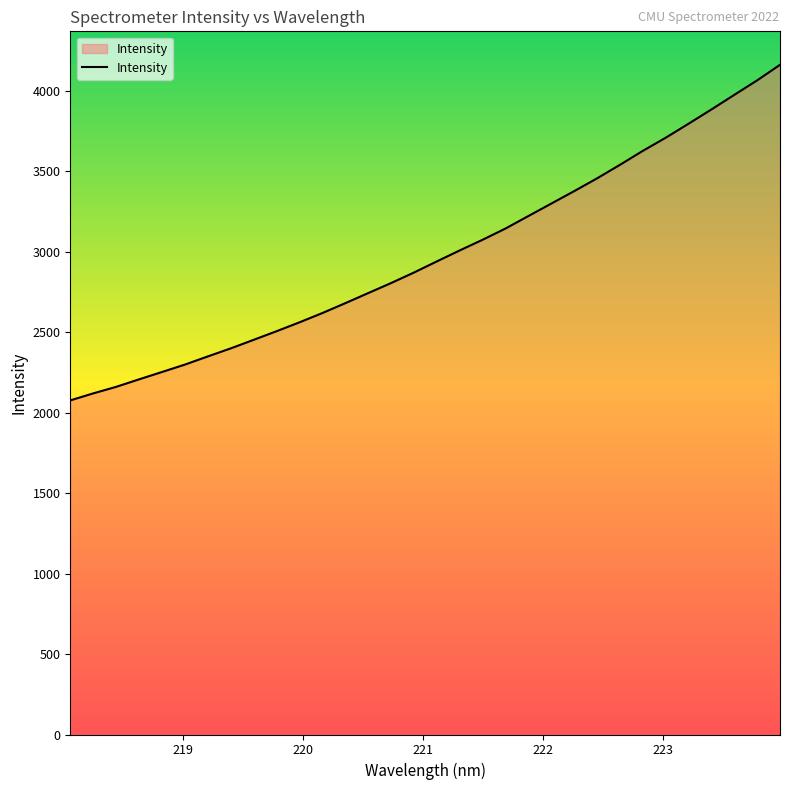

What is the smallest value displayed?

2076.5